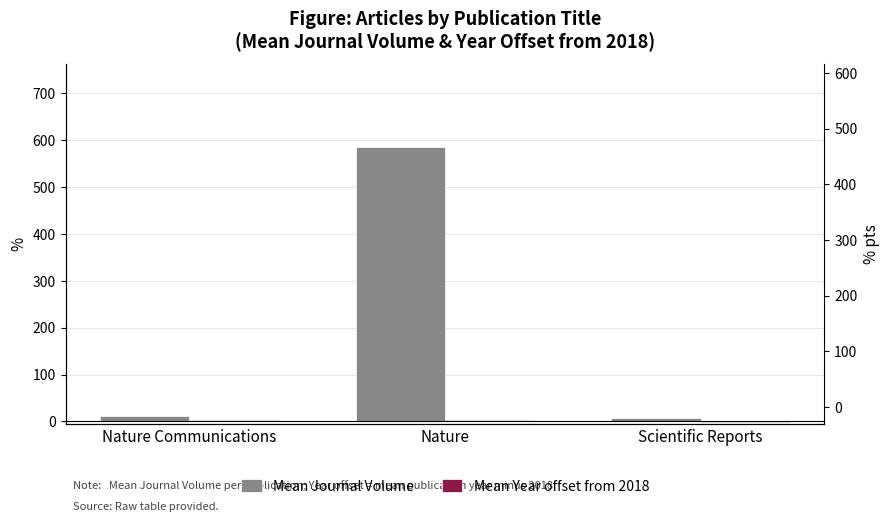

Which series has the largest range (max minus min)?

Mean Journal Volume